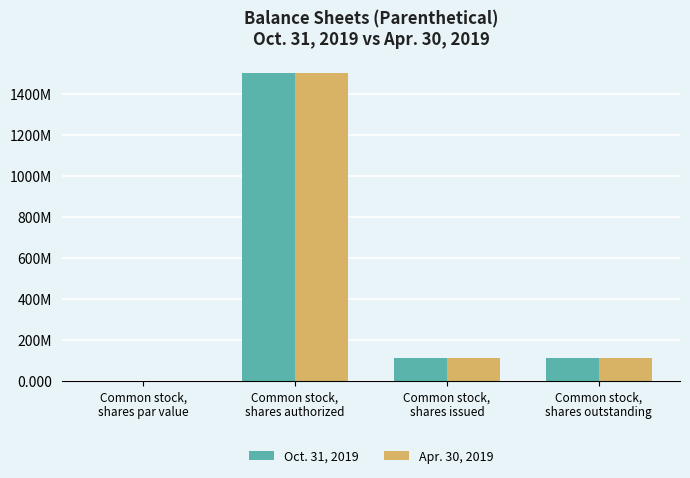

Are the bars horizontal?

No